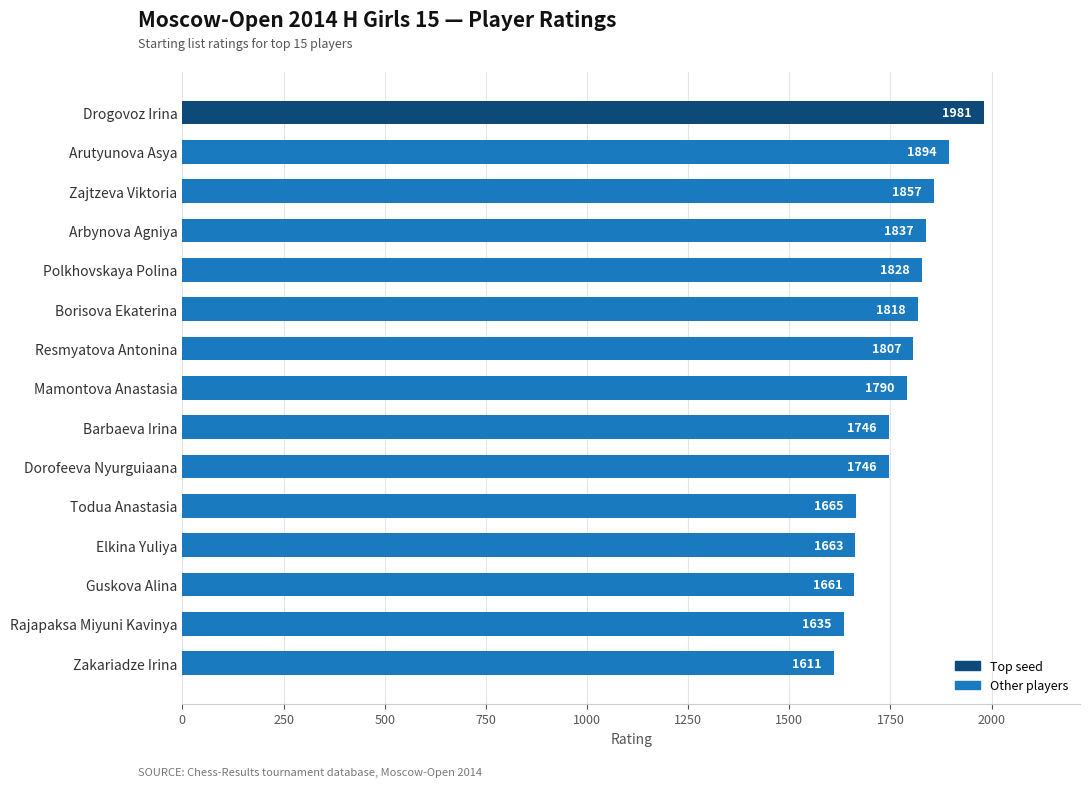

What is the maximum value shown in the chart?

1981